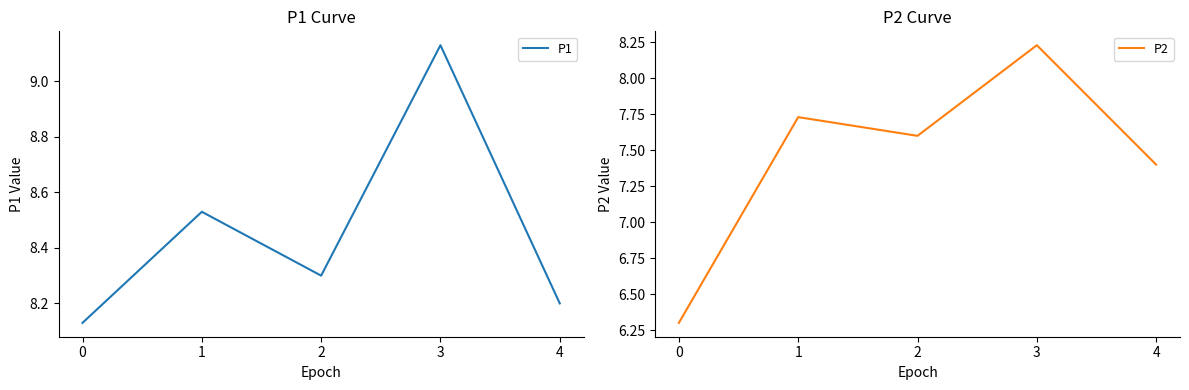

What is the difference between the second highest and minimum values in the P2 series?

1.4